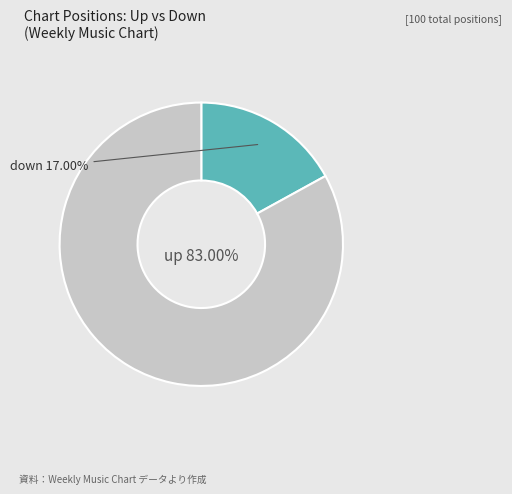

Is there any slice that represents more than half of the pie?

Yes